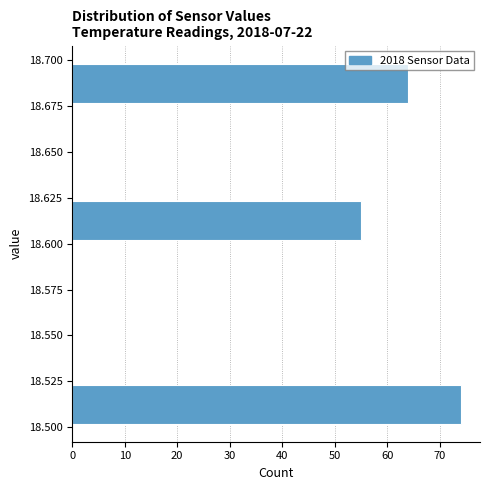

Which range on the y-axis has the longest bar?

18.500 to 18.525